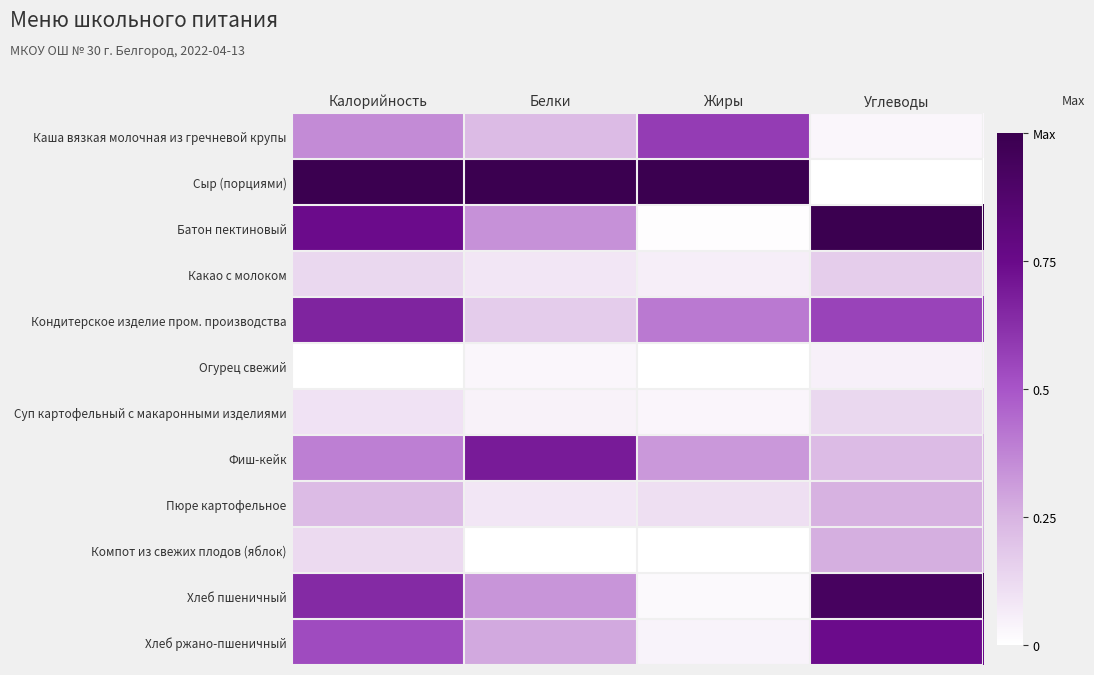

List the series in order of their peak value, highest first.

Сыр (порциями), Батон пектиновый, Хлеб пшеничный, Хлеб ржано-пшеничный, Фиш-кейк, Кондитерское изделие пром. производства, Каша вязкая молочная из гречневой крупы, Компот из свежих плодов (яблок), Пюре картофельное, Какао с молоком, Суп картофельный с макаронными изделиями, Огурец свежий